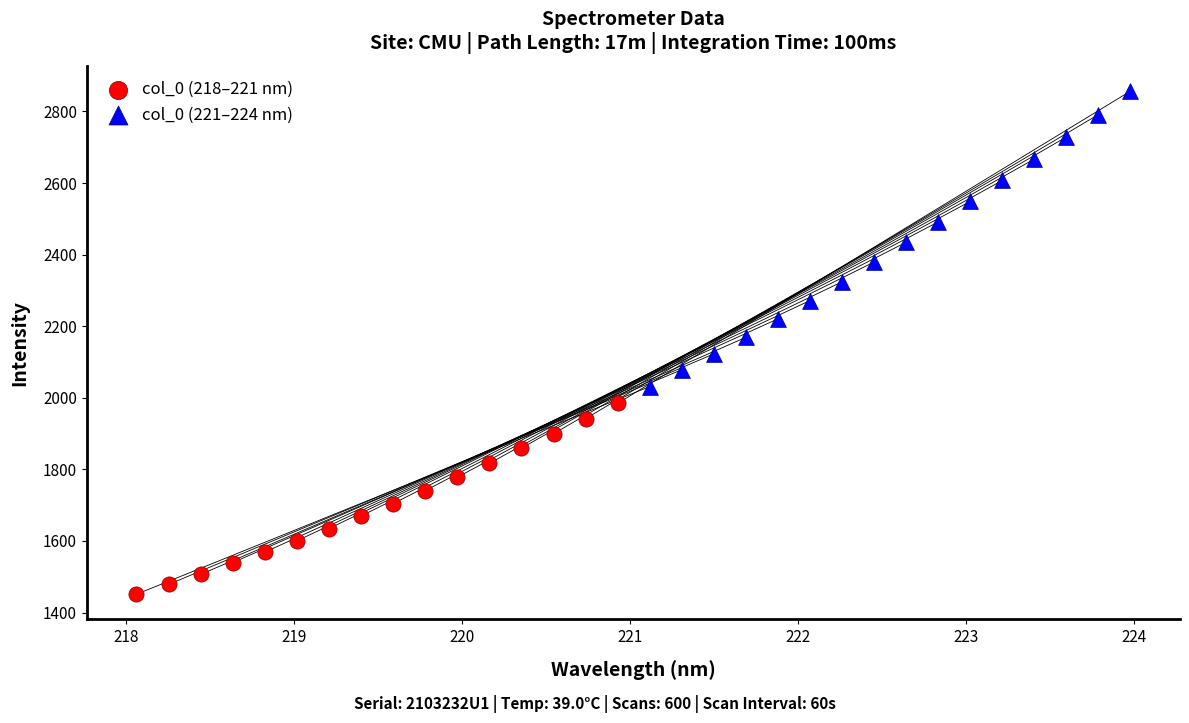

Which series has the widest spread of Y values?

col_0 (221–224 nm)